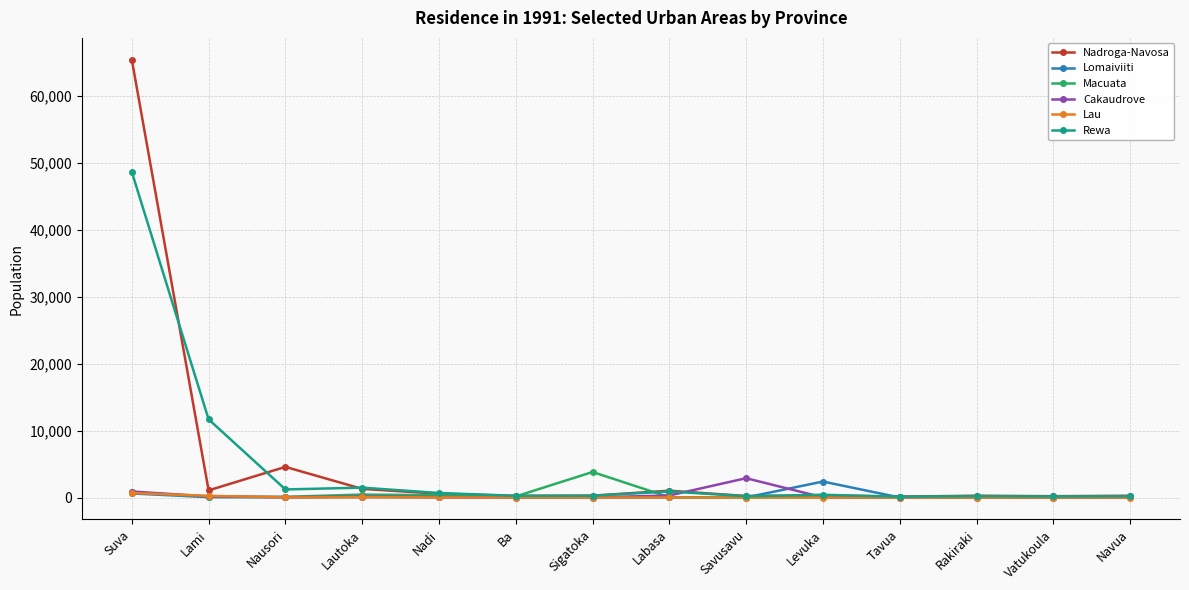

Which series has the largest range (max minus min)?

Nadroga-Navosa